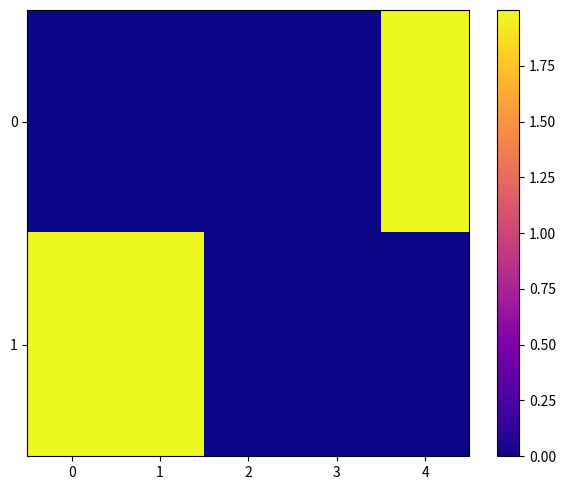

What is the maximum value shown in the chart?

2